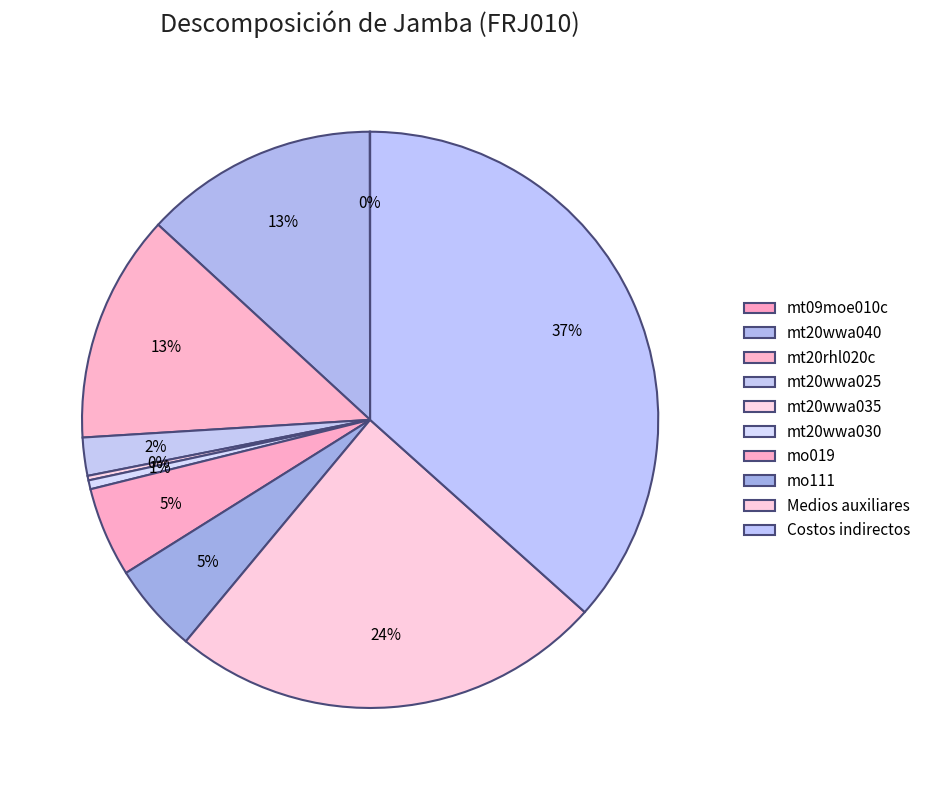

Is there any slice that represents more than half of the pie?

No